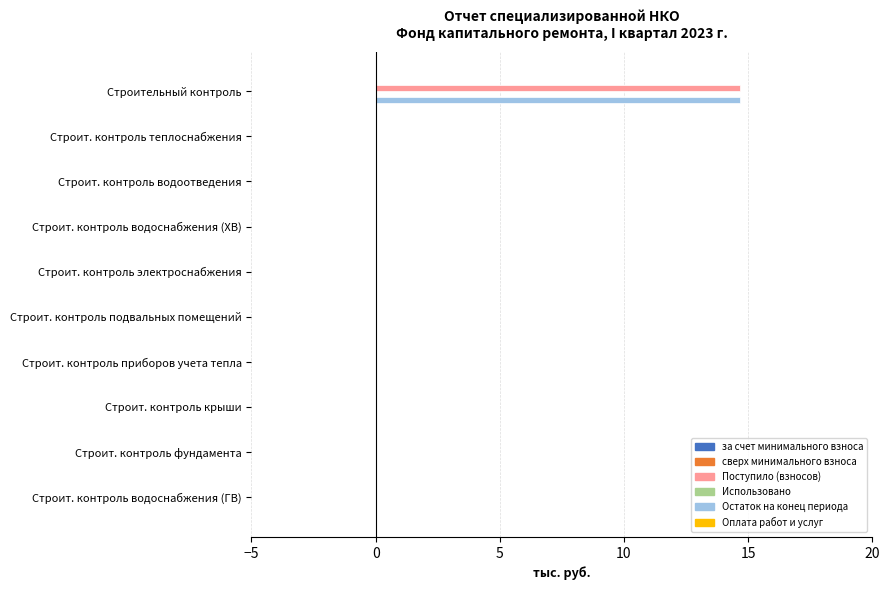

At which category is the sum across all series the highest?

Строительный контроль